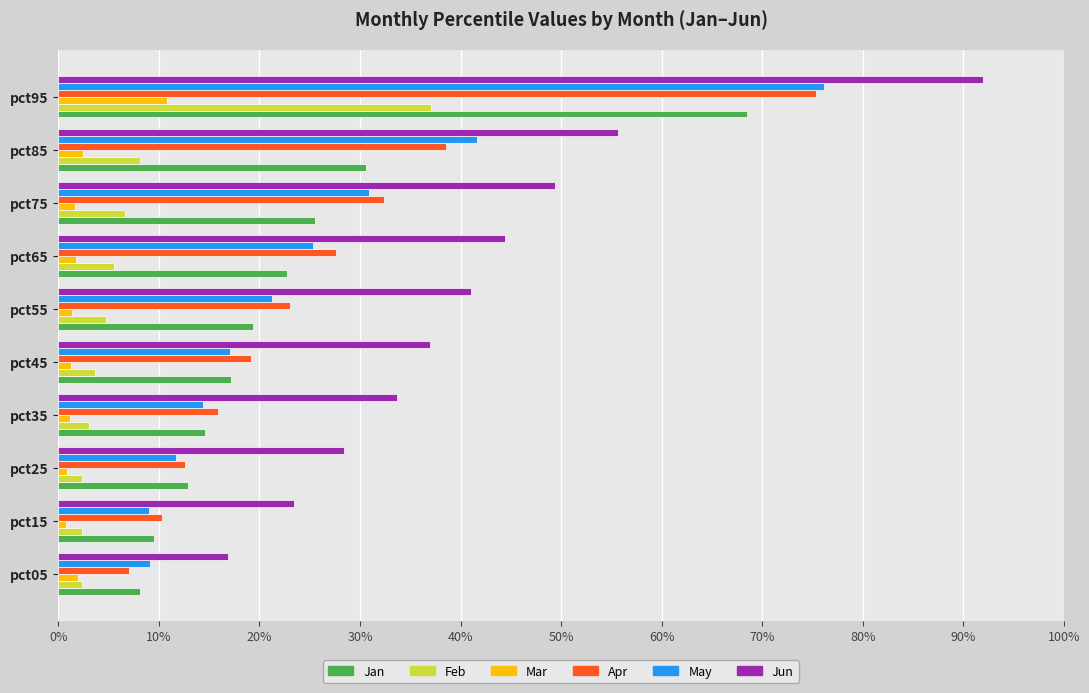

What are all the series names shown in the legend?

Jan, Feb, Mar, Apr, May, Jun